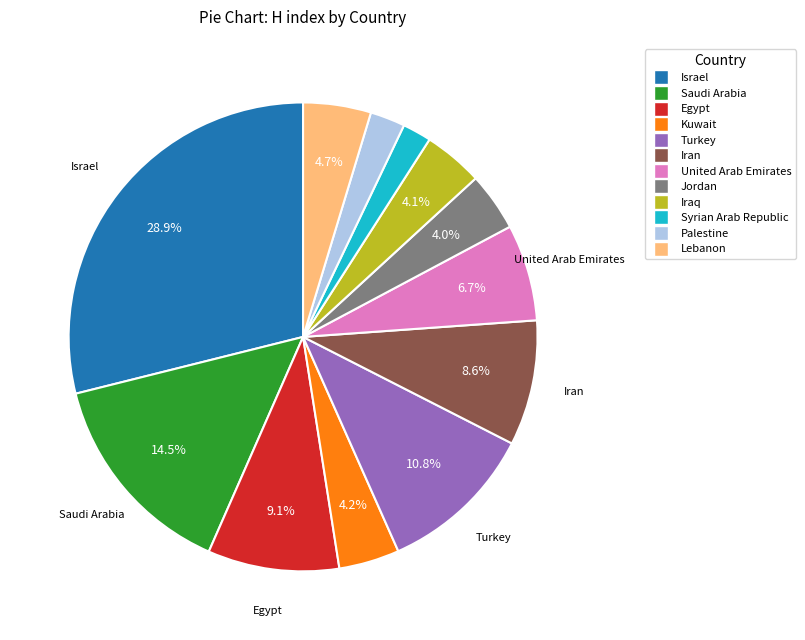

Does Egypt account for over 50% of the chart?

No